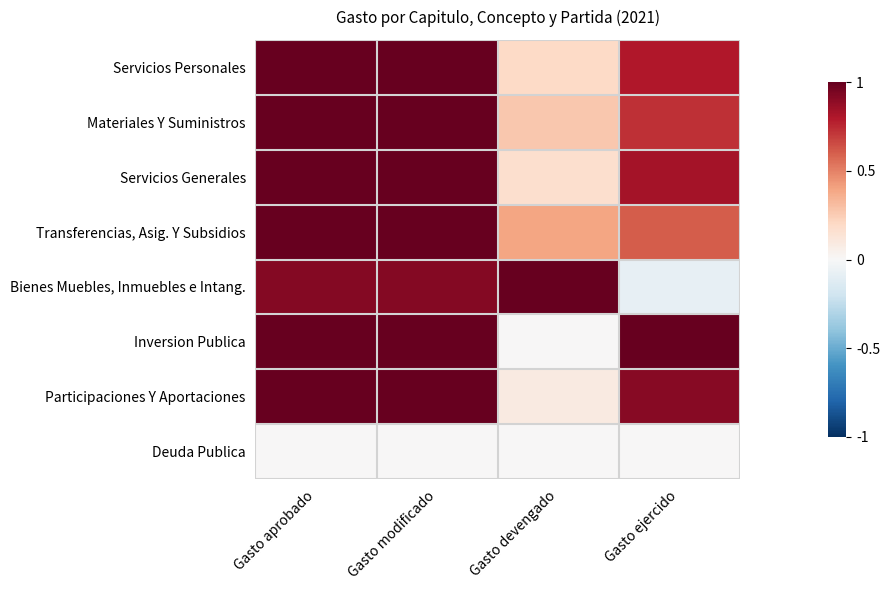

Reading left to right, transcribe all the data shown in this chart.

Servicios Personales: Gasto aprobado=1.0	Gasto modificado=1.0	Gasto devengado=0.2	Gasto ejercido=0.8
Materiales Y Suministros: Gasto aprobado=1.0	Gasto modificado=1.0	Gasto devengado=0.3	Gasto ejercido=0.7
Servicios Generales: Gasto aprobado=1.0	Gasto modificado=1.0	Gasto devengado=0.2	Gasto ejercido=0.8
Transferencias, Asig. Y Subsidios: Gasto aprobado=1.0	Gasto modificado=1.0	Gasto devengado=0.4	Gasto ejercido=0.6
Bienes Muebles, Inmuebles e Intang.: Gasto aprobado=0.9	Gasto modificado=0.9	Gasto devengado=1.0	Gasto ejercido=-0.1
Inversion Publica: Gasto aprobado=1.0	Gasto modificado=1.0	Gasto devengado=0.0	Gasto ejercido=1.0
Participaciones Y Aportaciones: Gasto aprobado=1.0	Gasto modificado=1.0	Gasto devengado=0.1	Gasto ejercido=0.9
Deuda Publica: Gasto aprobado=0.0	Gasto modificado=0.0	Gasto devengado=0.0	Gasto ejercido=0.0